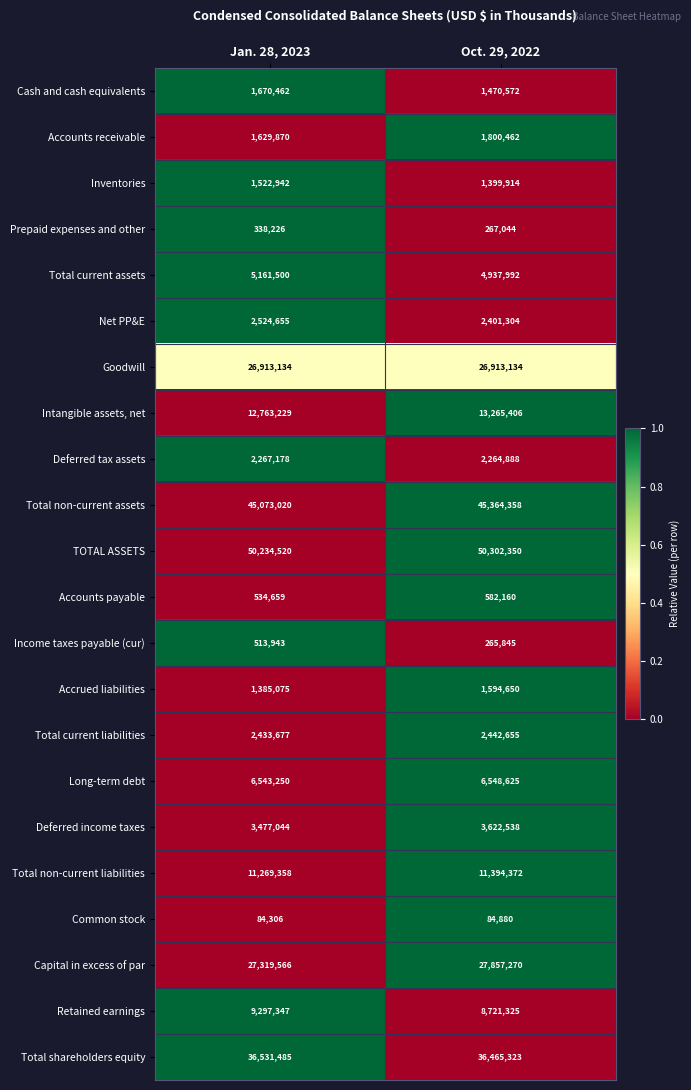

What is the spread (max minus min) of values at Jan. 28, 2023?

50150214